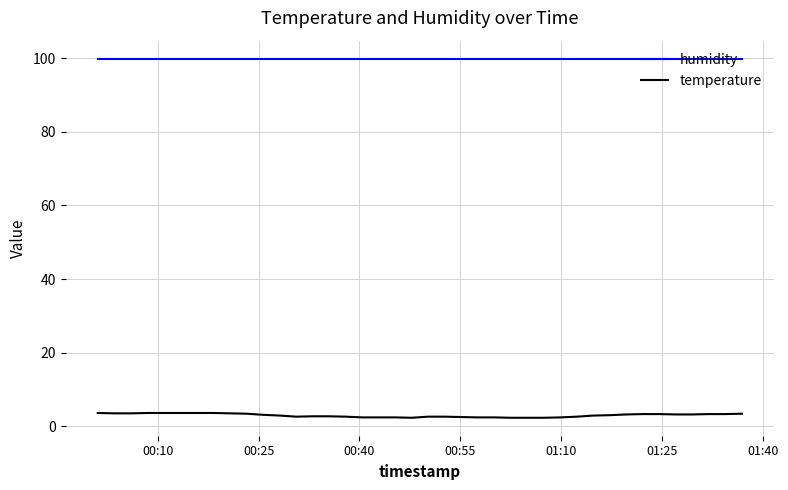

What is the maximum value shown in the chart?

99.9